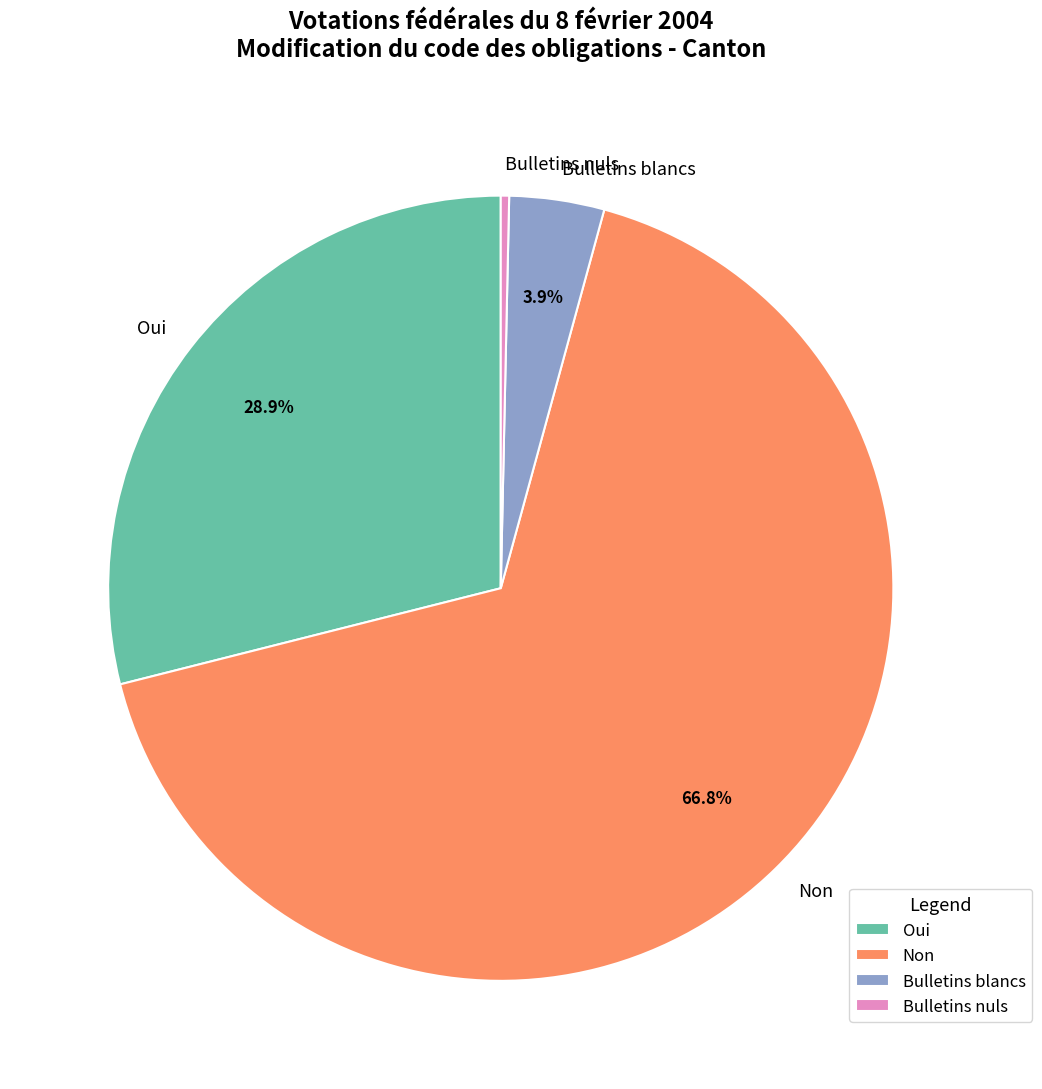

What percentage is NOT represented by Bulletins blancs?

96.1%